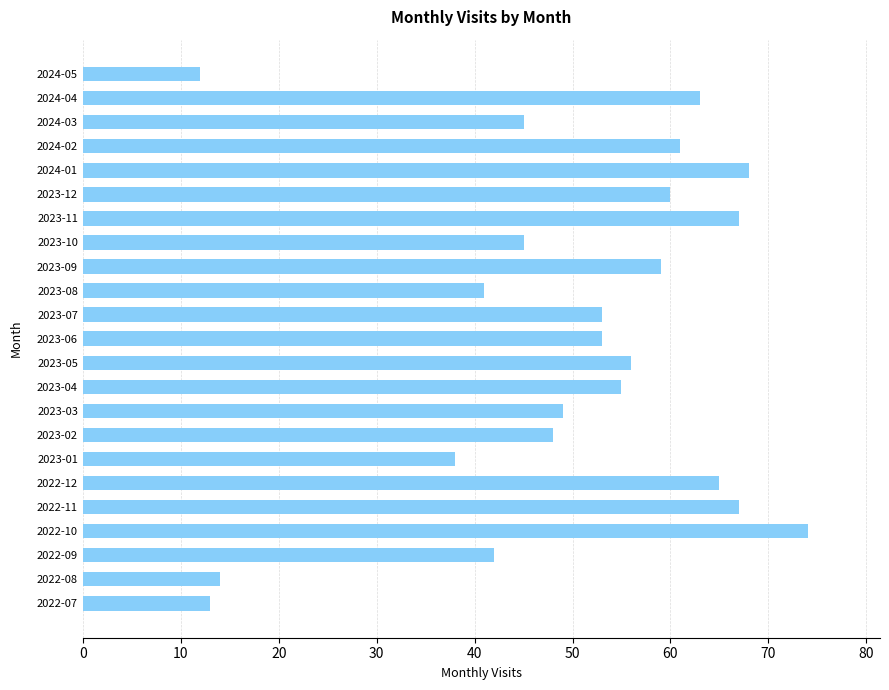

The chart shows a value of 11 at 2023-10. True or false?

False